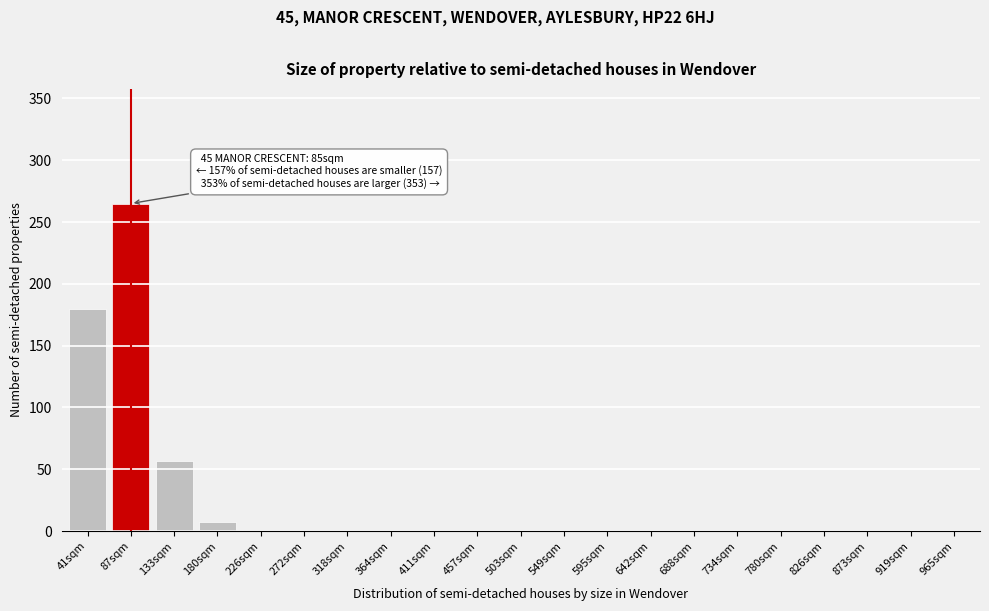

Is it true that the value at 364sqm is 168?

False